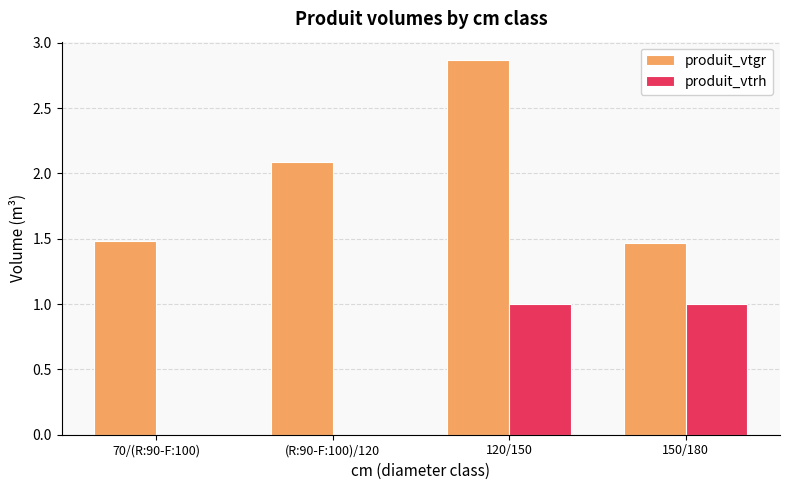

How many groups of bars are there?

4